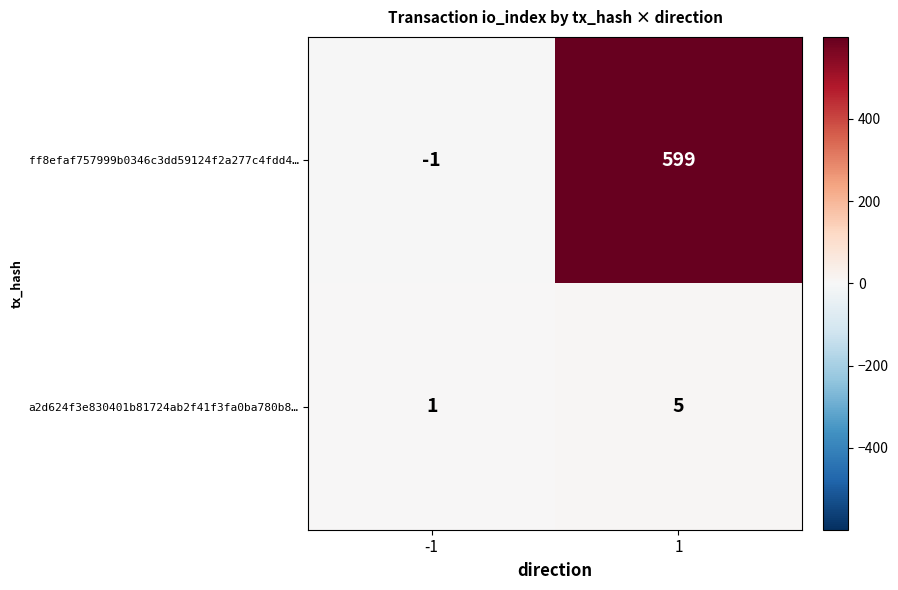

What is the difference between the a2d624f3e830401b81724ab2f41f3fa0ba780b8… values at 1 and -1?

4